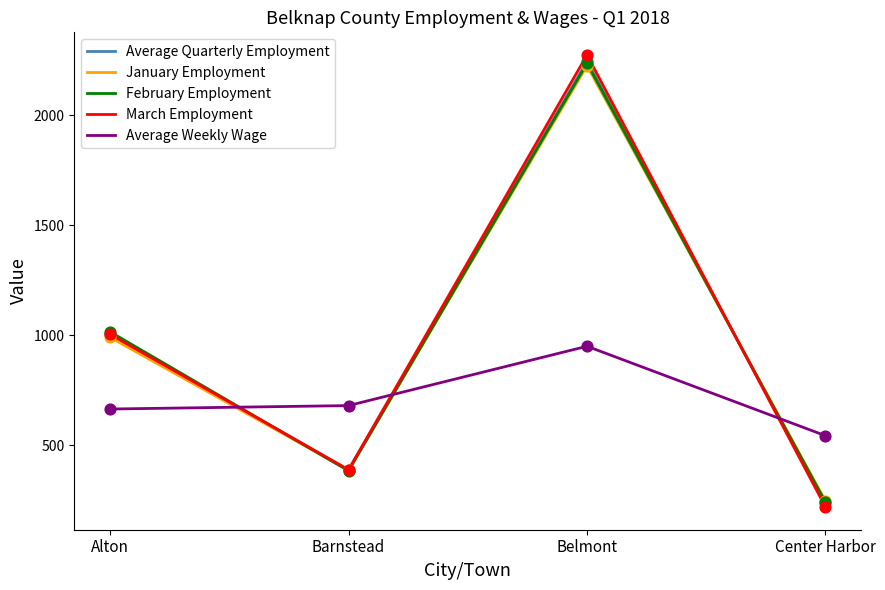

Is the value of Average Weekly Wage at Barnstead greater than the value of February Employment at Belmont?

No